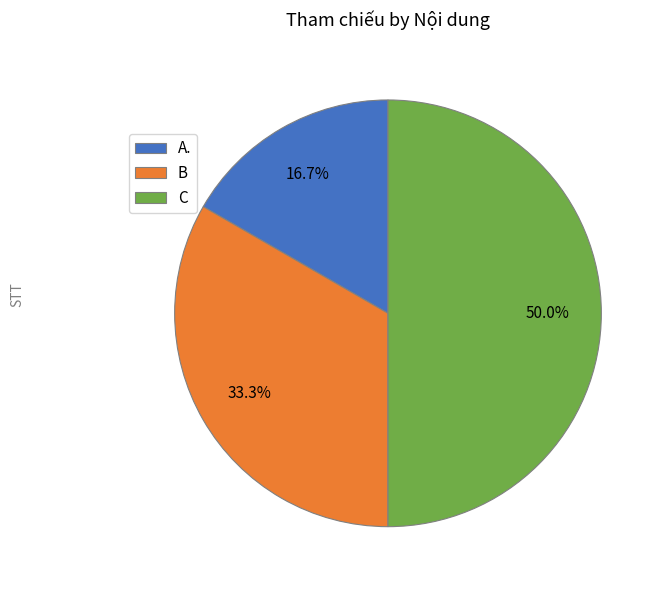

What is the largest slice in the pie chart?

C